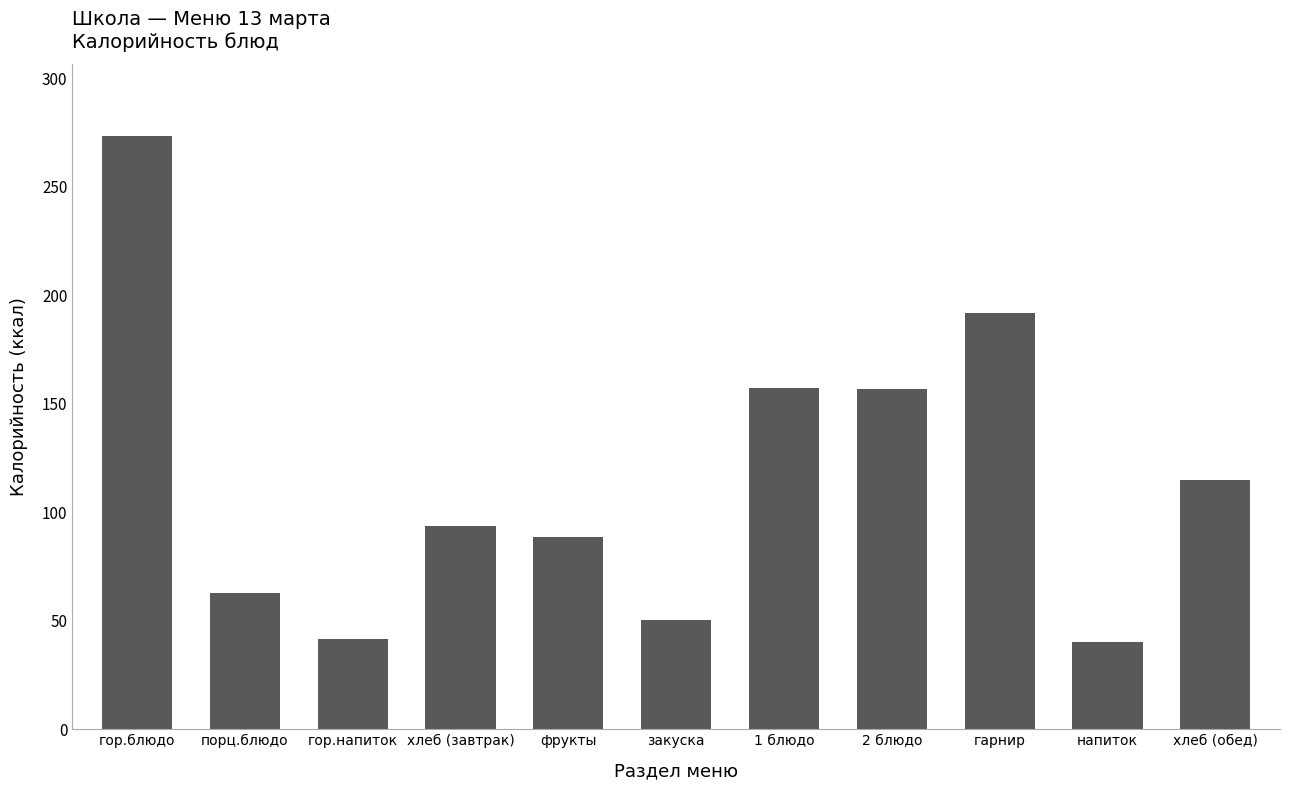

What is the value of the 8th bar from the left?

156.6